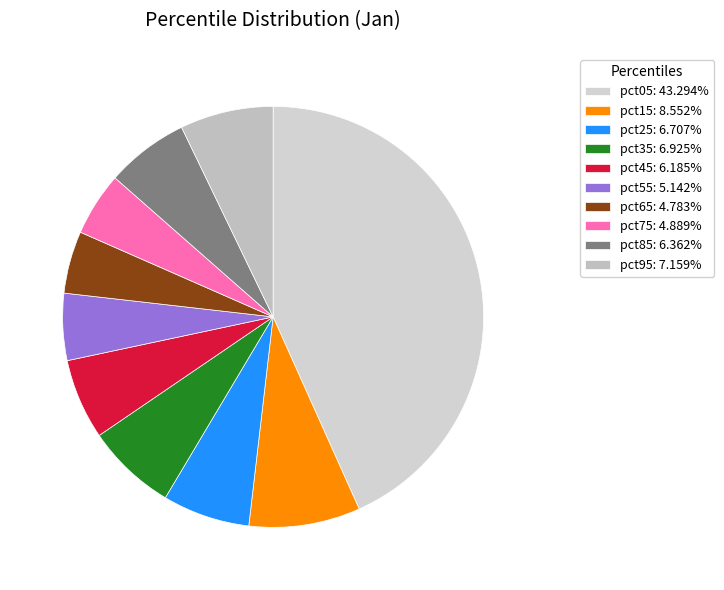

To the nearest percent, what portion does pct35 represent?

7%